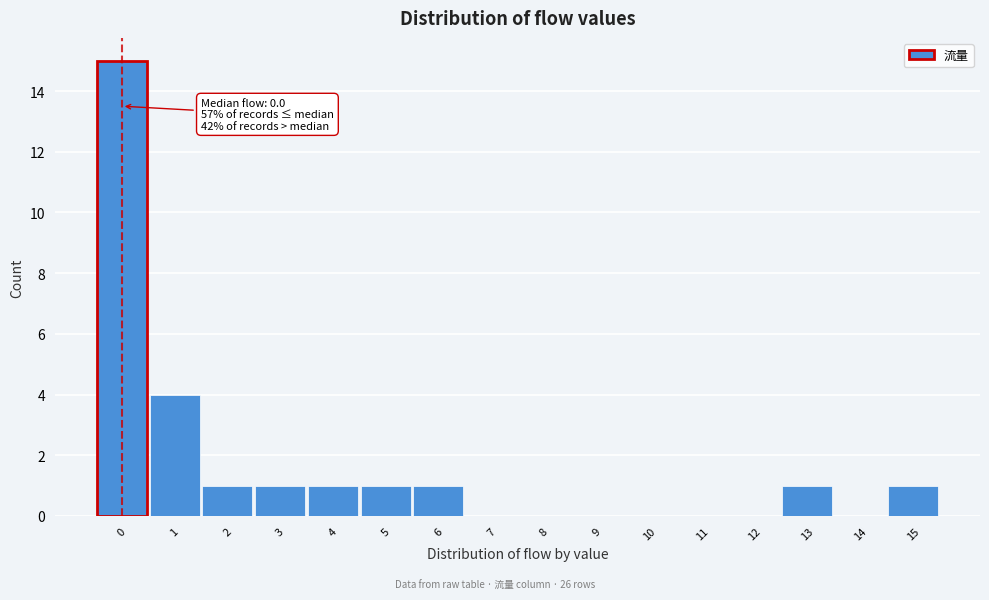

Over which range of the x-axis is the bar tallest?

-0.5 to 0.5